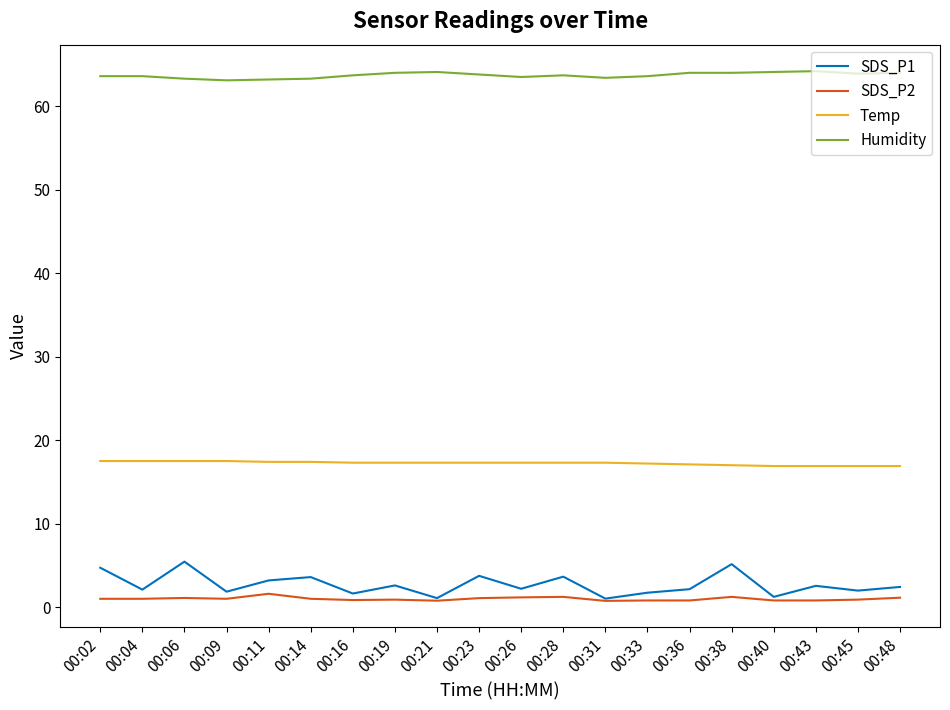

What is the sum of the SDS_P2 values at 00:02 and 00:04?

2.0